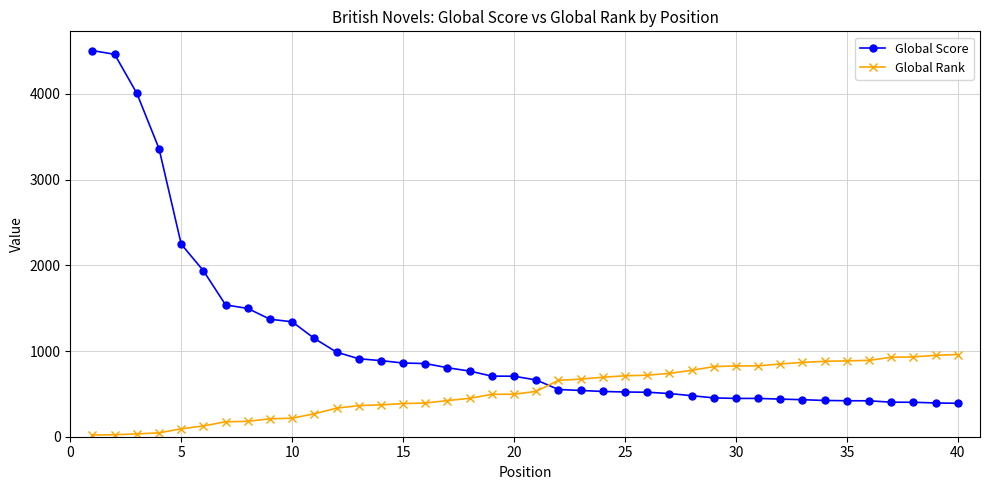

How many times do Global Score and Global Rank cross each other?

1